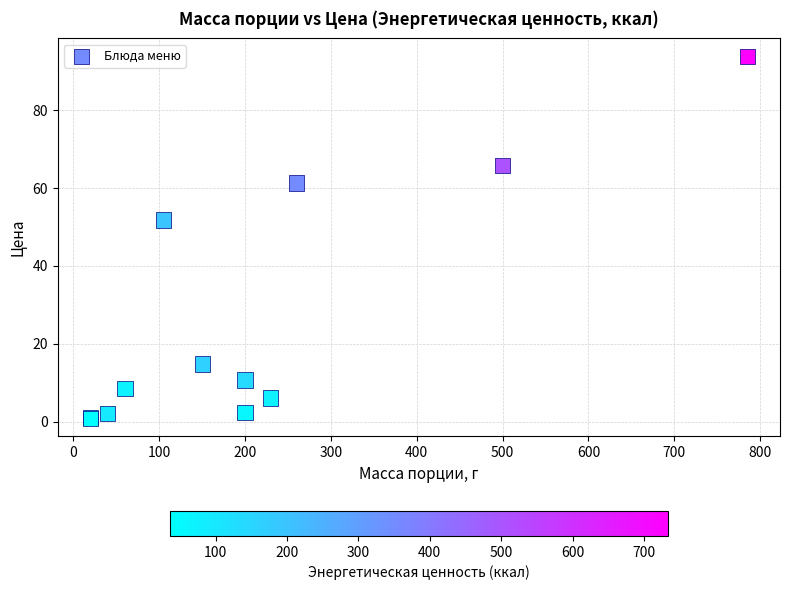

What Y value in the scatter plot is closest to 47?

51.8